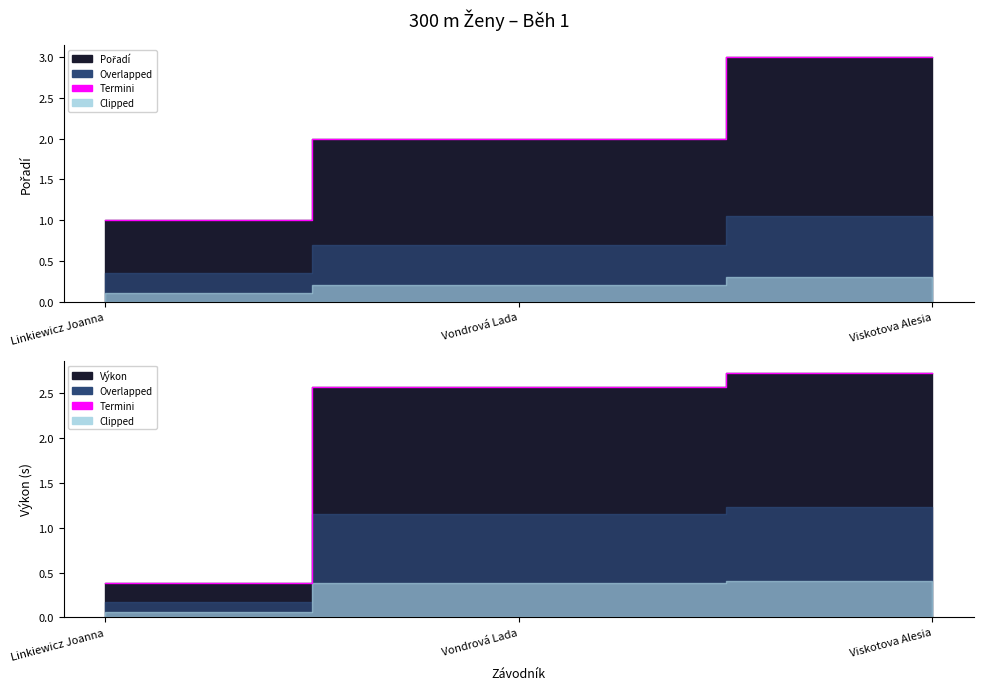

Reading right to left, extract all data points from this chart.

Viskotova Alesia=2.7	Vondrová Lada=2.6	Linkiewicz Joanna=0.4